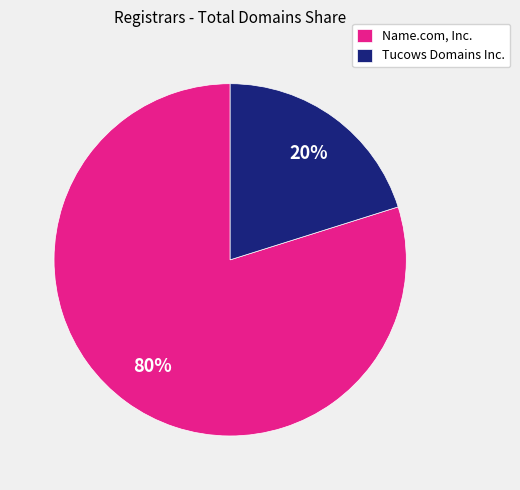

Is the sum of Name.com, Inc. and Tucows Domains Inc. greater than half?

Yes